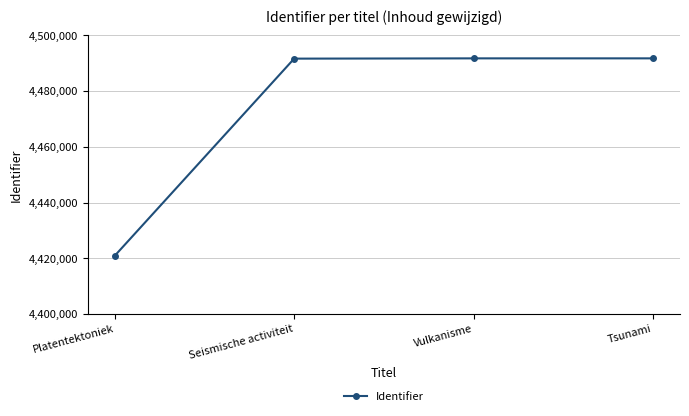

What is the label of the 2nd point from the right?

Vulkanisme